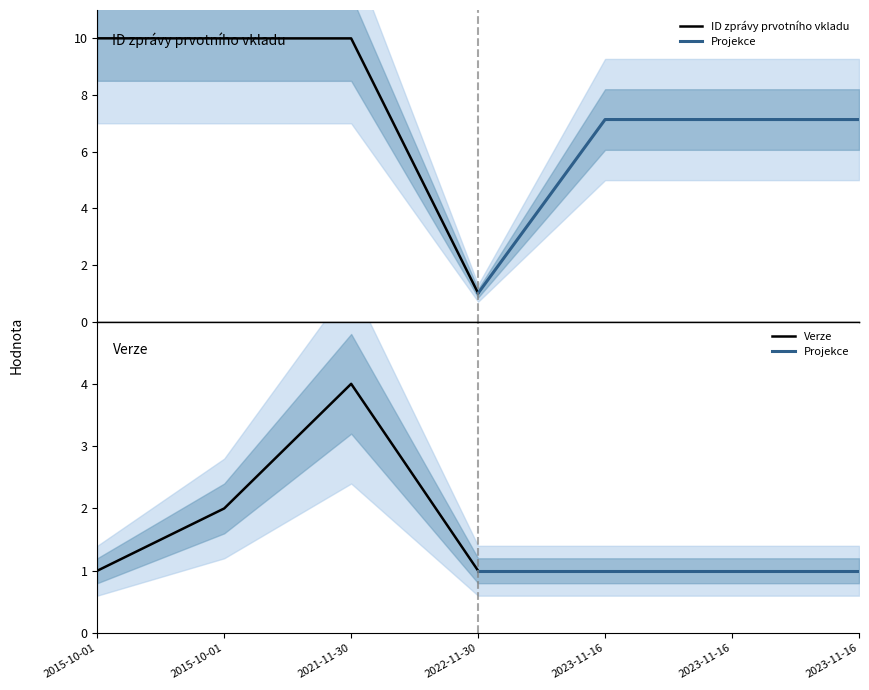

Reading left to right, what are all the values shown in this chart?

ID zprávy prvotního vkladu: 2015-10-01=10.0	2015-10-01=10.0	2021-11-30=10.0	2022-11-30=1.0
Verze: 2015-10-01=1.0	2015-10-01=2.0	2021-11-30=4.0	2022-11-30=1.0